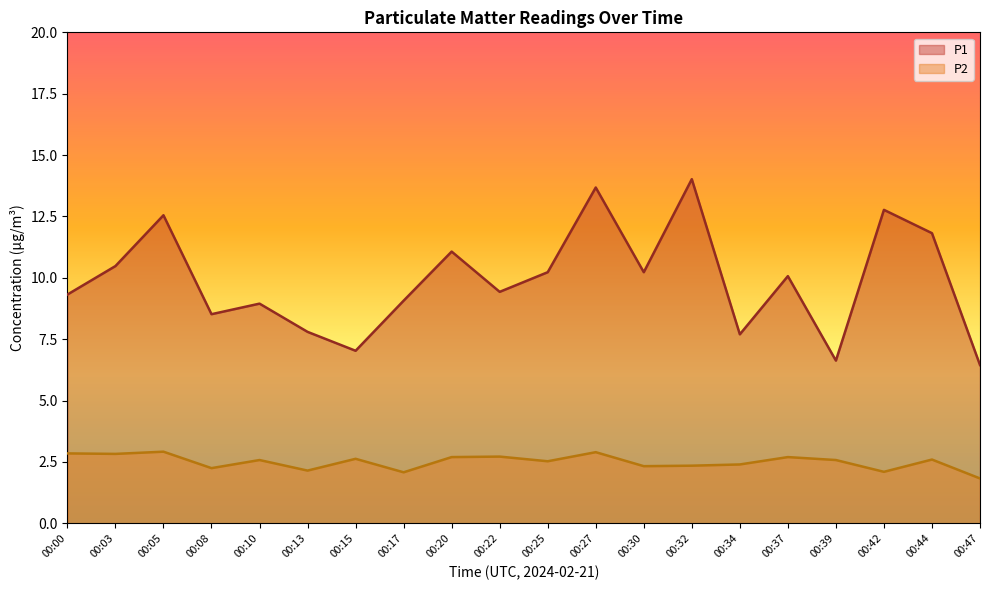

Which label corresponds to the largest value in the chart?

00:32